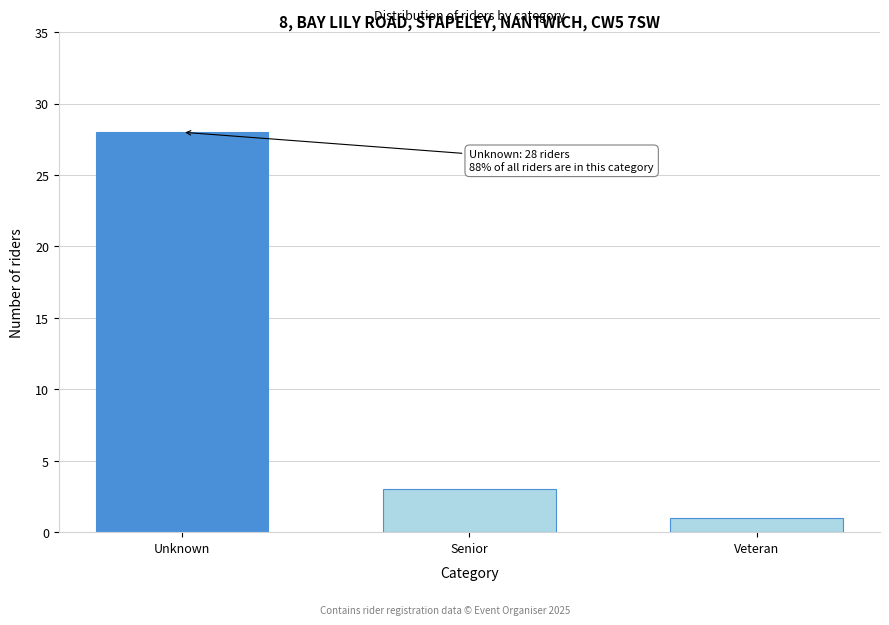

Reading right to left, list all the values displayed in this chart.

Veteran=1	Senior=3	Unknown=28